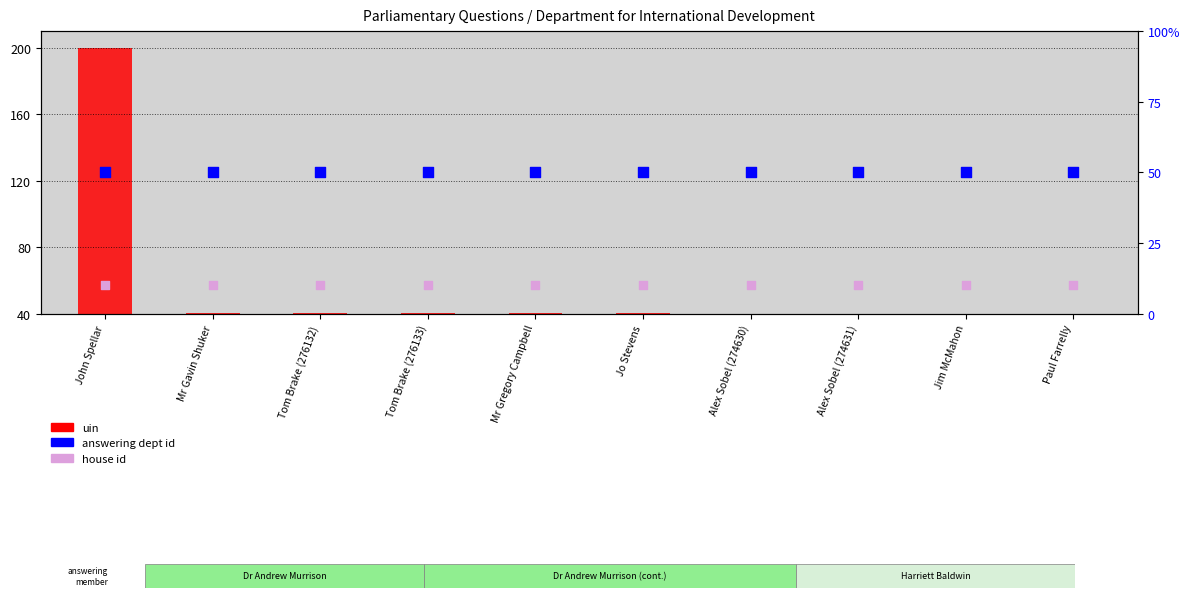

At which category is the sum across all series the highest?

John Spellar